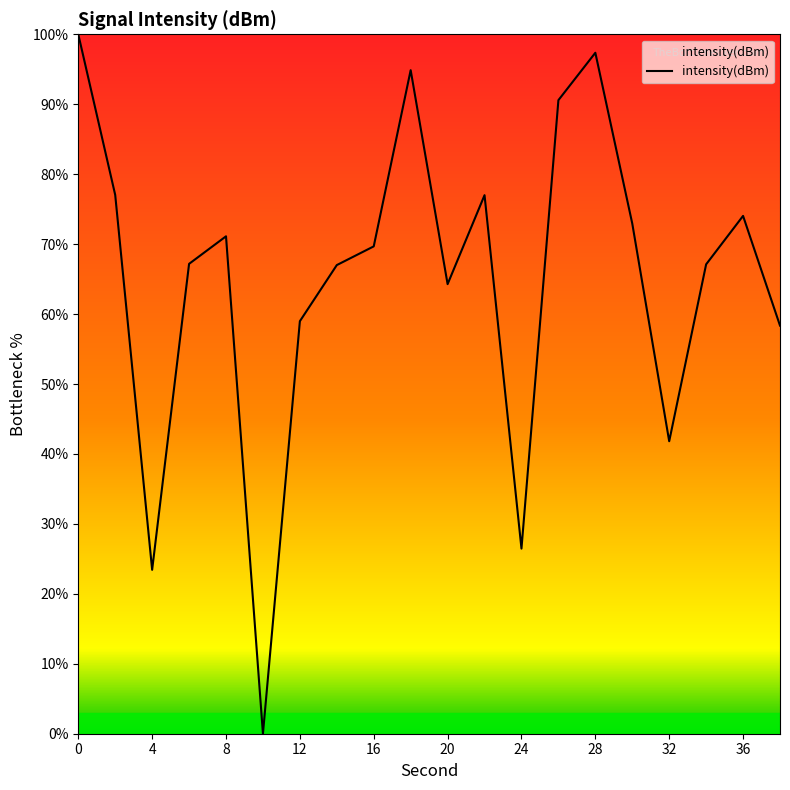

What is the difference between the maximum and minimum values?

100.0